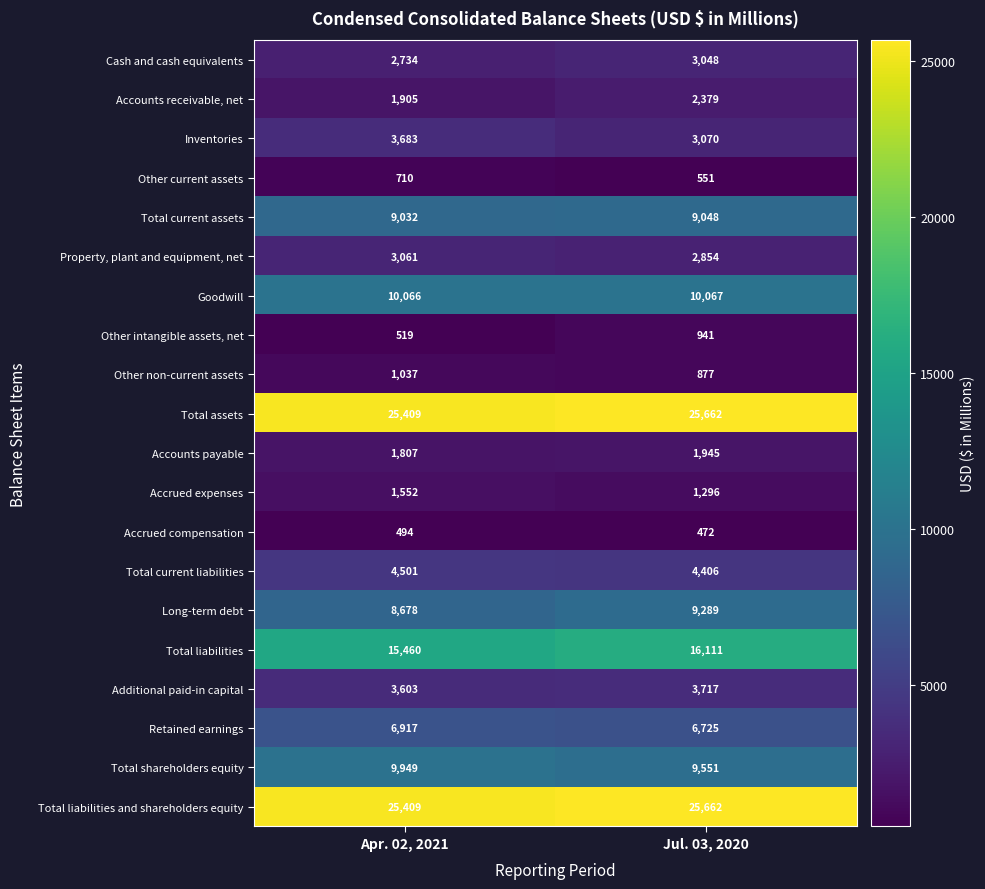

Between Apr. 02, 2021 and Jul. 03, 2020, which series saw the biggest shift?

Total liabilities